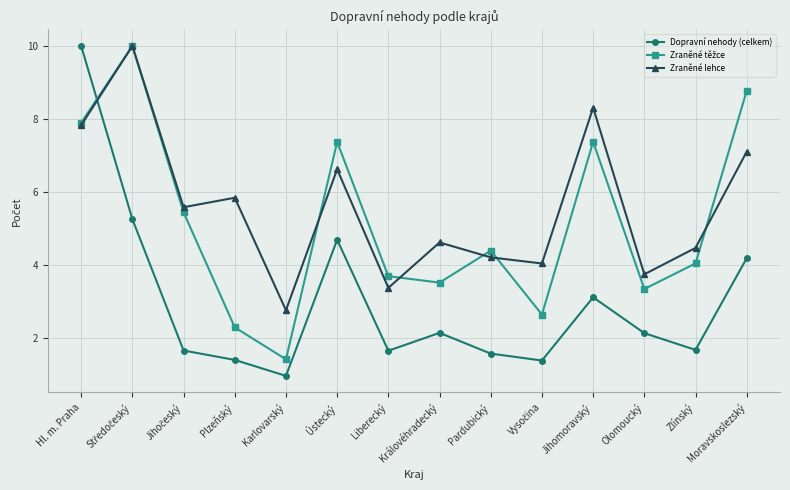

At which category does Dopravní nehody (celkem) reach its first local peak?

Ústecký